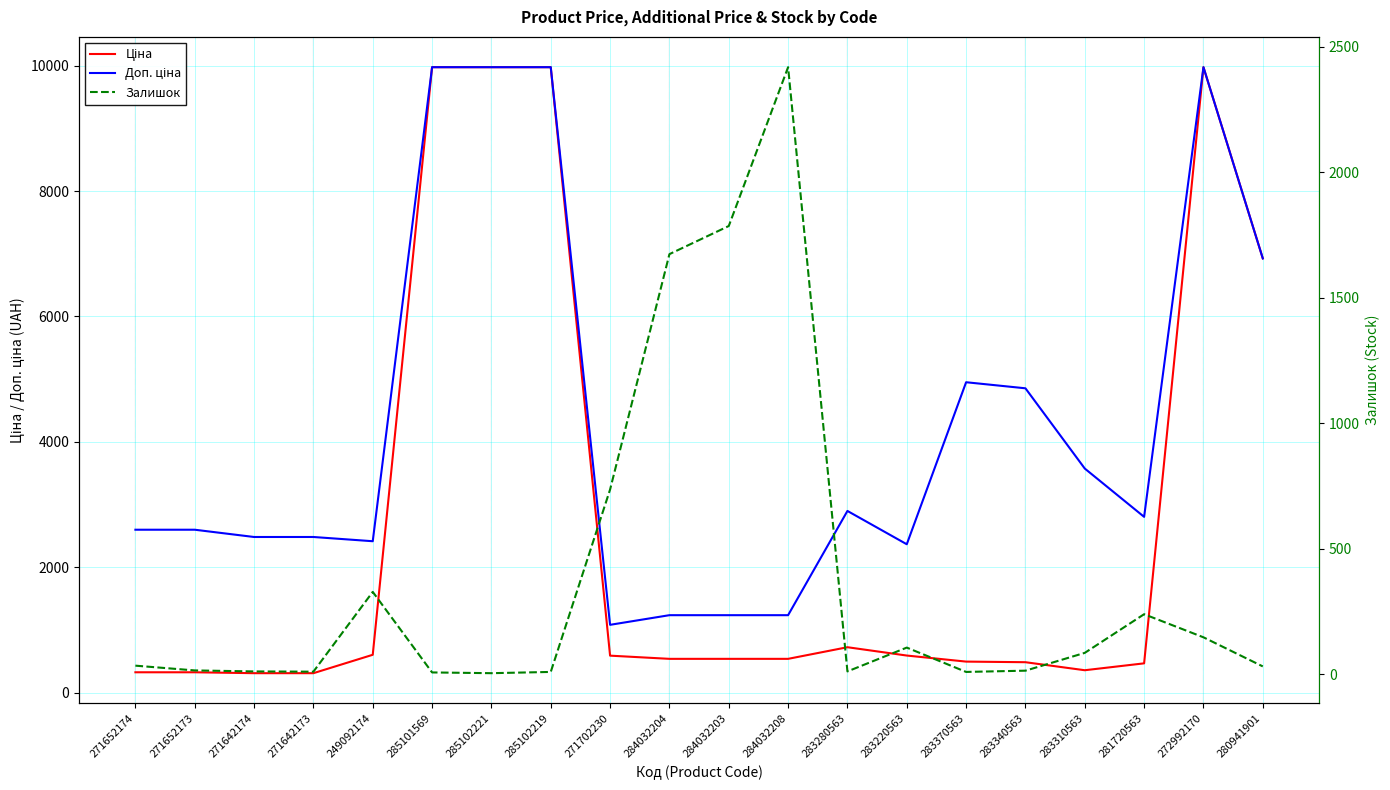

The Ціна series shows 324.8 at 271652174. True or false?

True